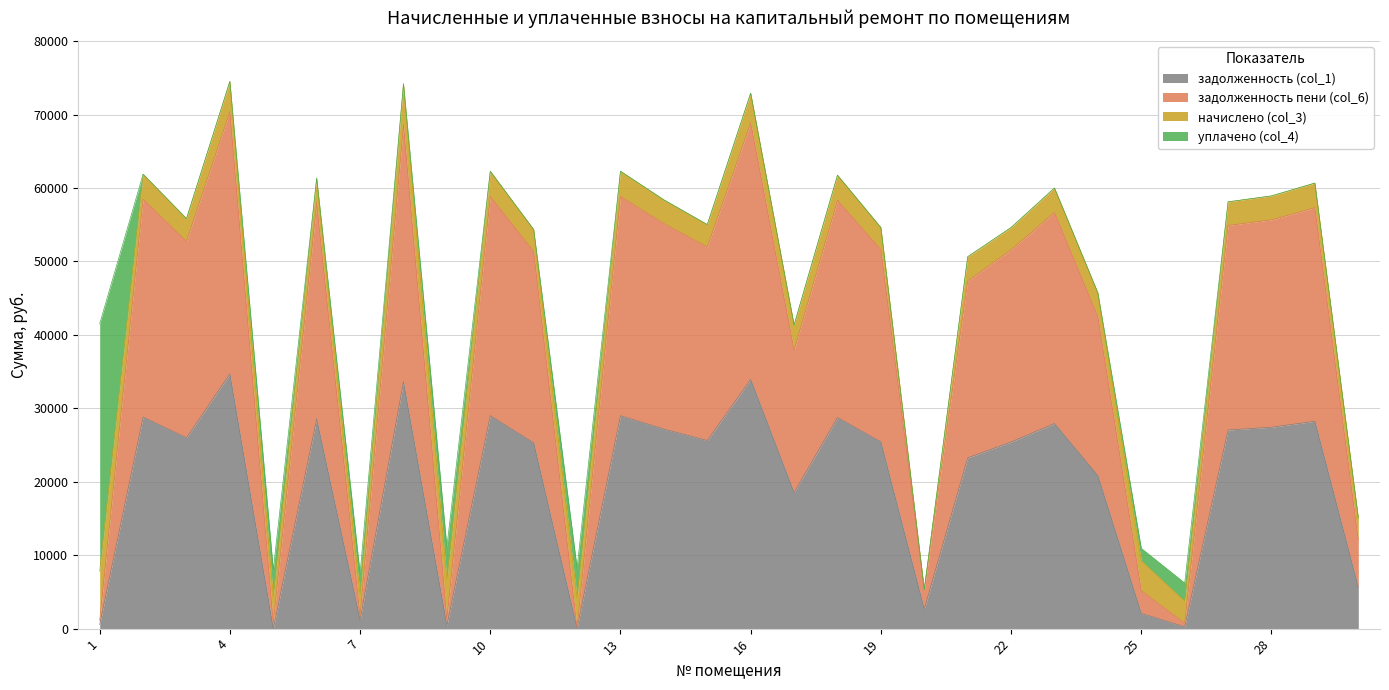

What is the total value across all series at 22?

54619.8